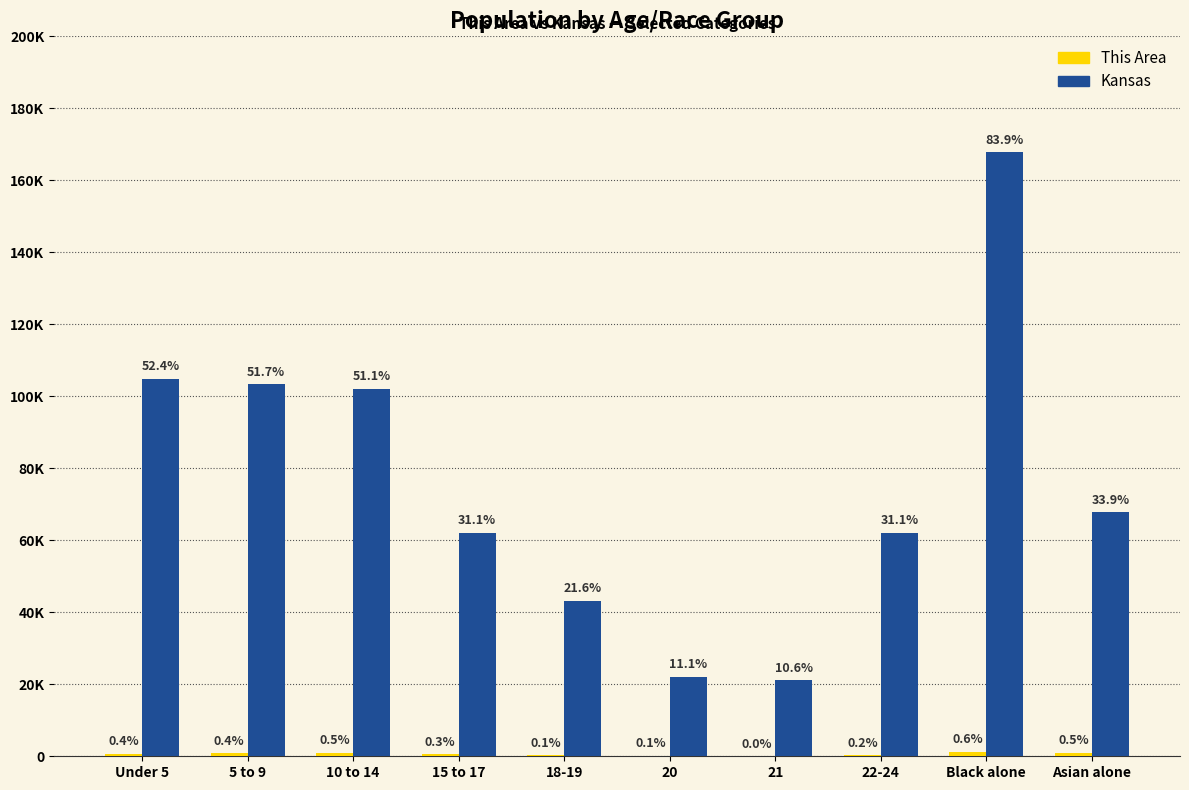

At which category does the chart reach its peak across all series?

Black alone